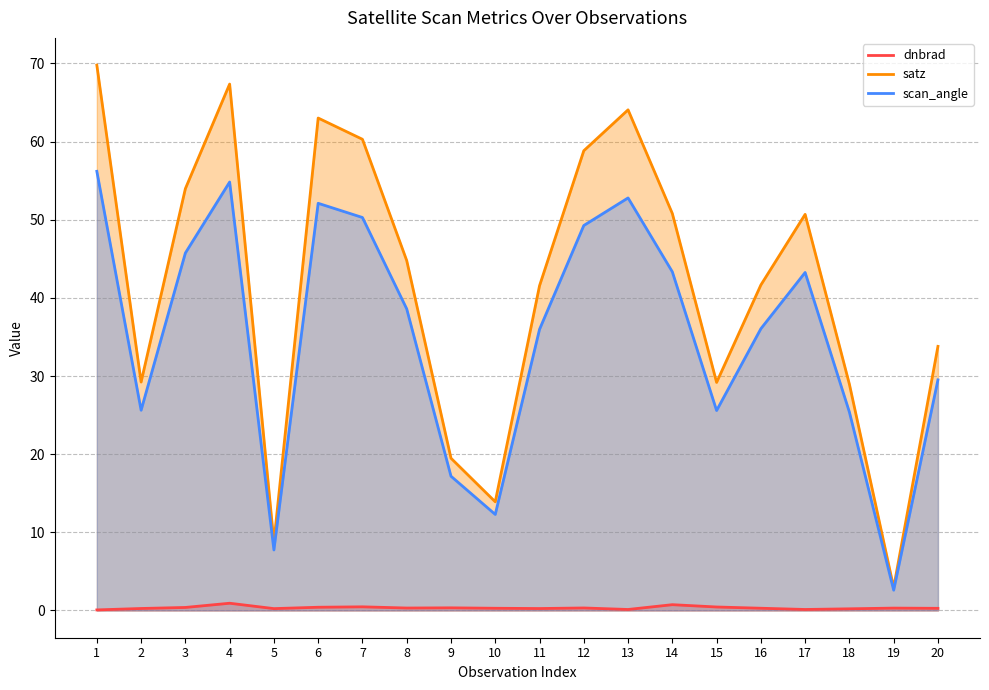

What value does the dnbrad series have at 11?

0.2